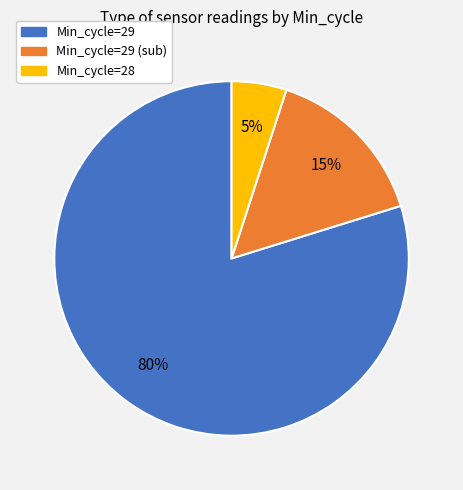

To the nearest percent, what is the average slice percentage?

33%